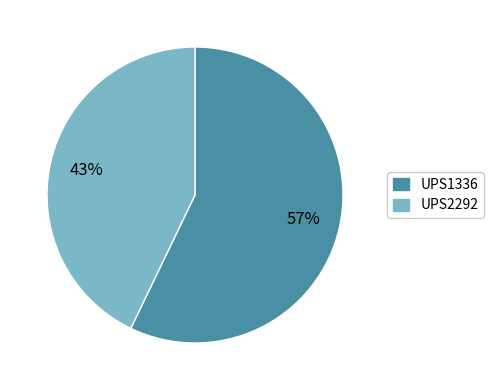

To the nearest percent, what is the difference between the largest and smallest slice percentages?

14%